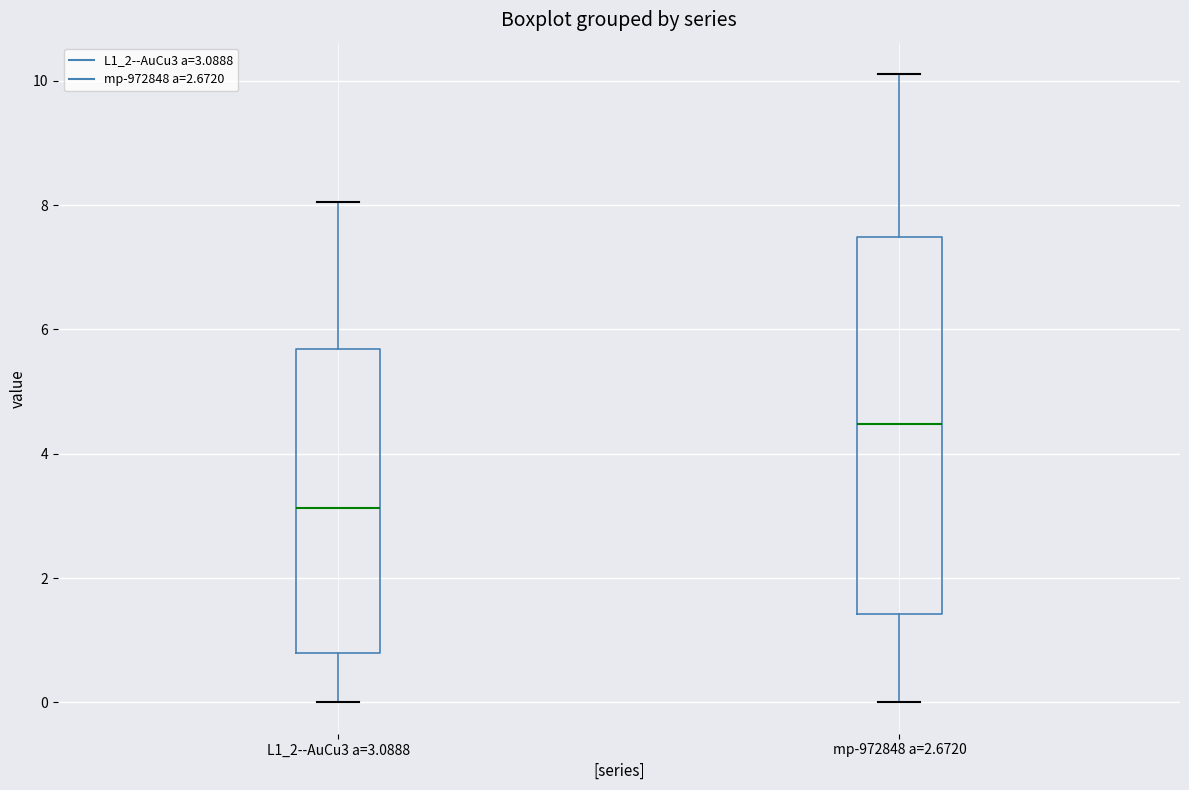

Comparing the boxes themselves (not the whiskers), which one is the tallest?

mp-972848 a=2.6720